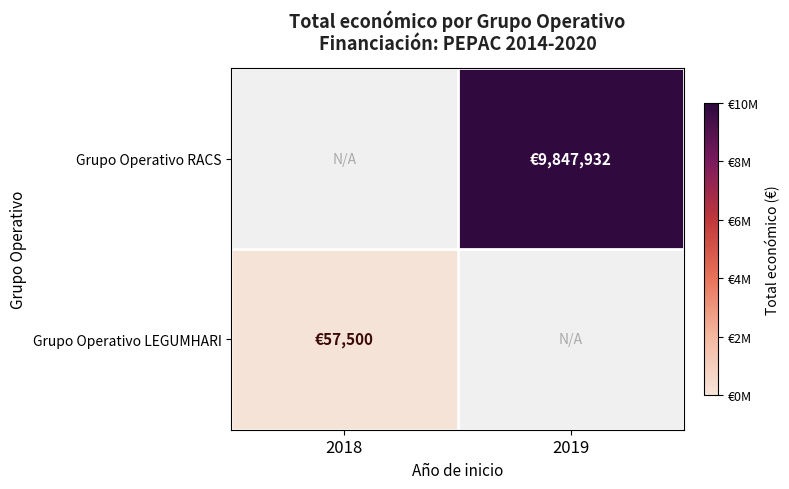

List the labels in order of Grupo Operativo LEGUMHARI value, smallest first.

2018, 2019